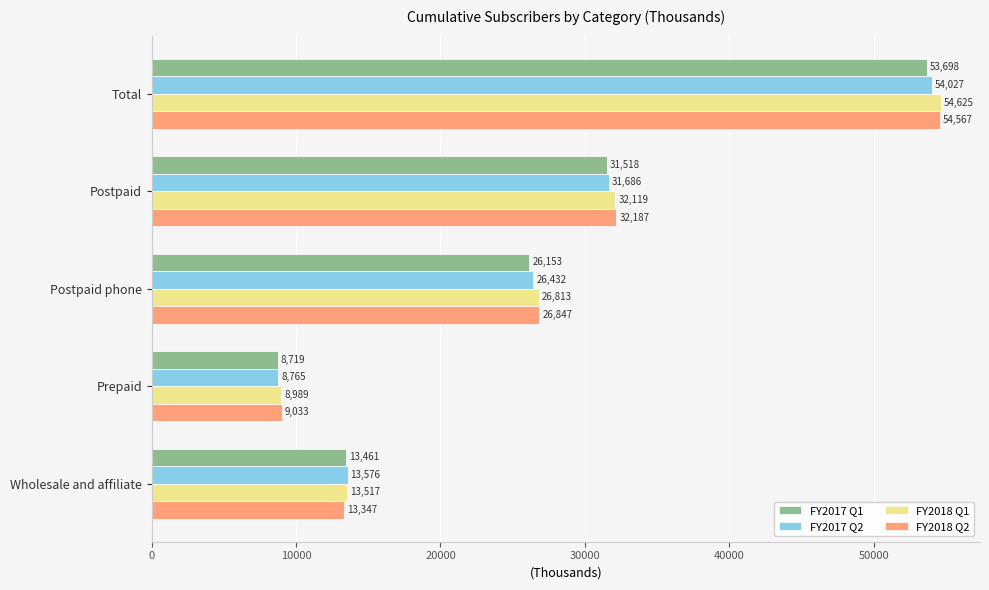

At how many categories does at least one series exceed 12249?

4